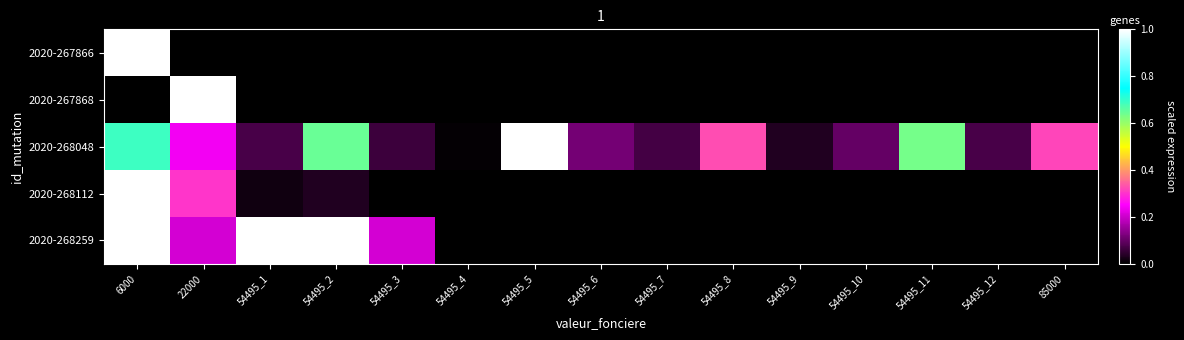

Which series has the largest total across all categories?

2020-268048